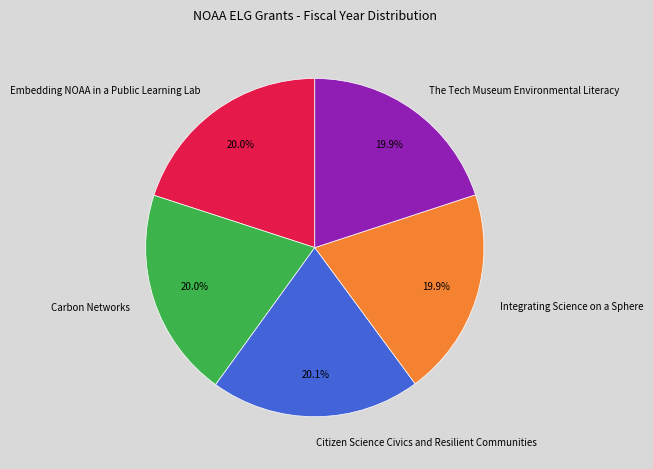

Does Carbon Networks account for over 50% of the chart?

No